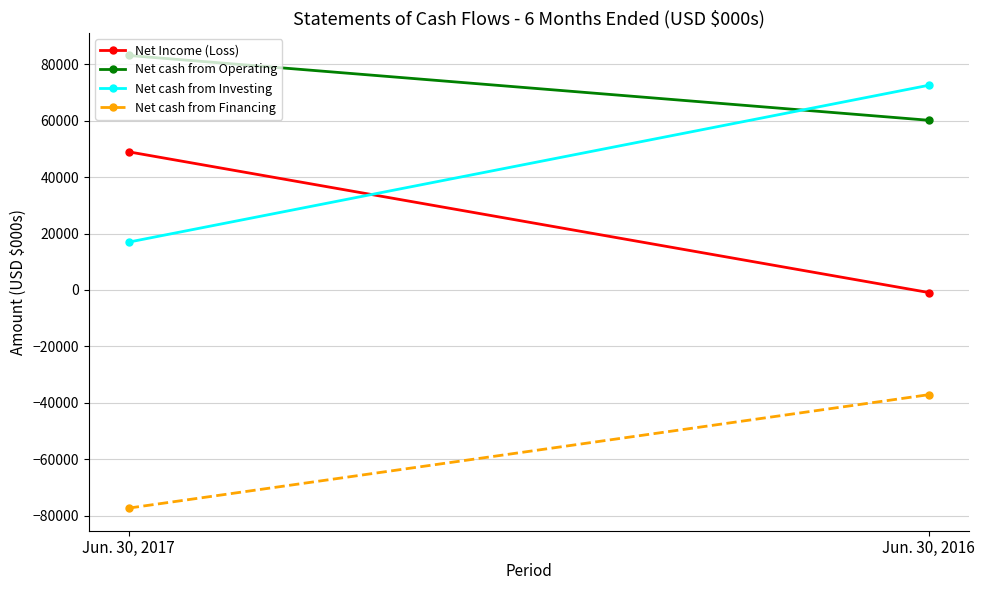

What are all the series names shown in the legend?

Net Income (Loss), Net cash from Operating, Net cash from Investing, Net cash from Financing